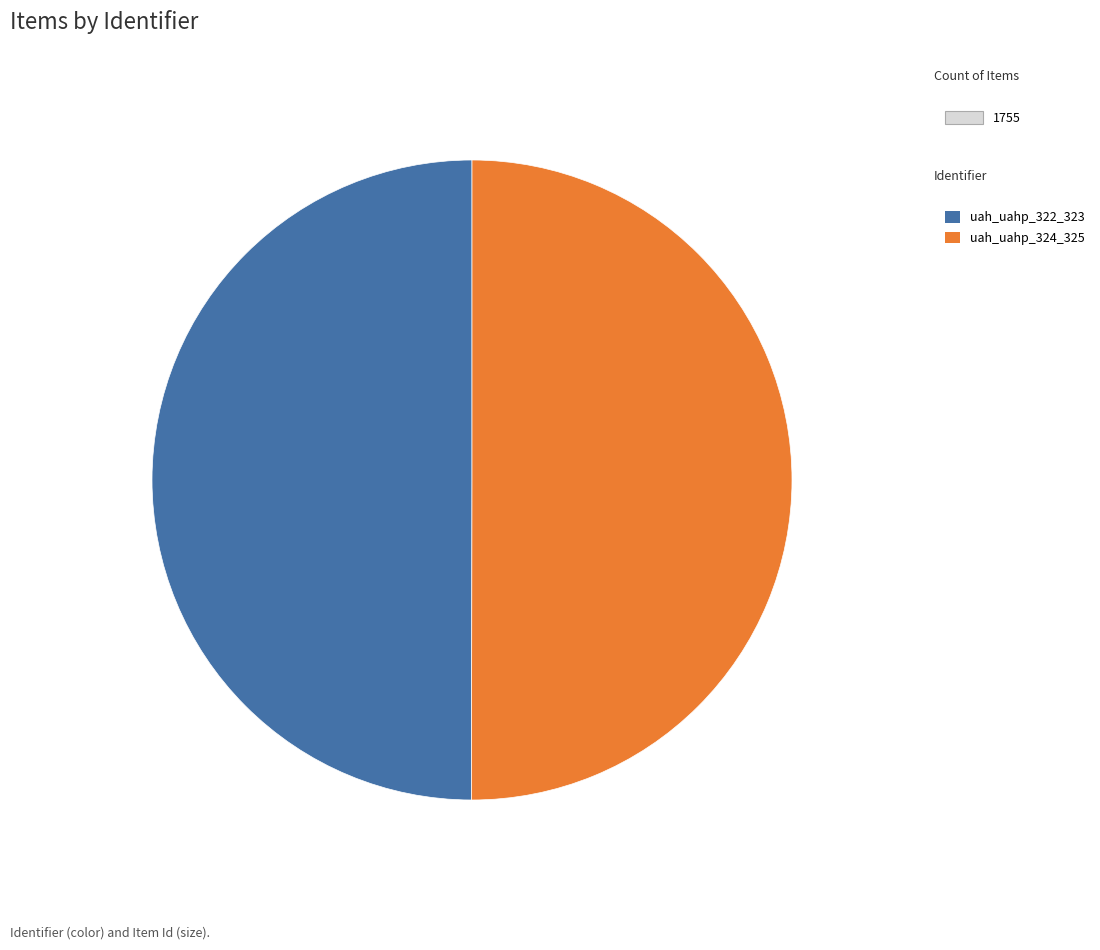

How many segments does this pie chart have?

2